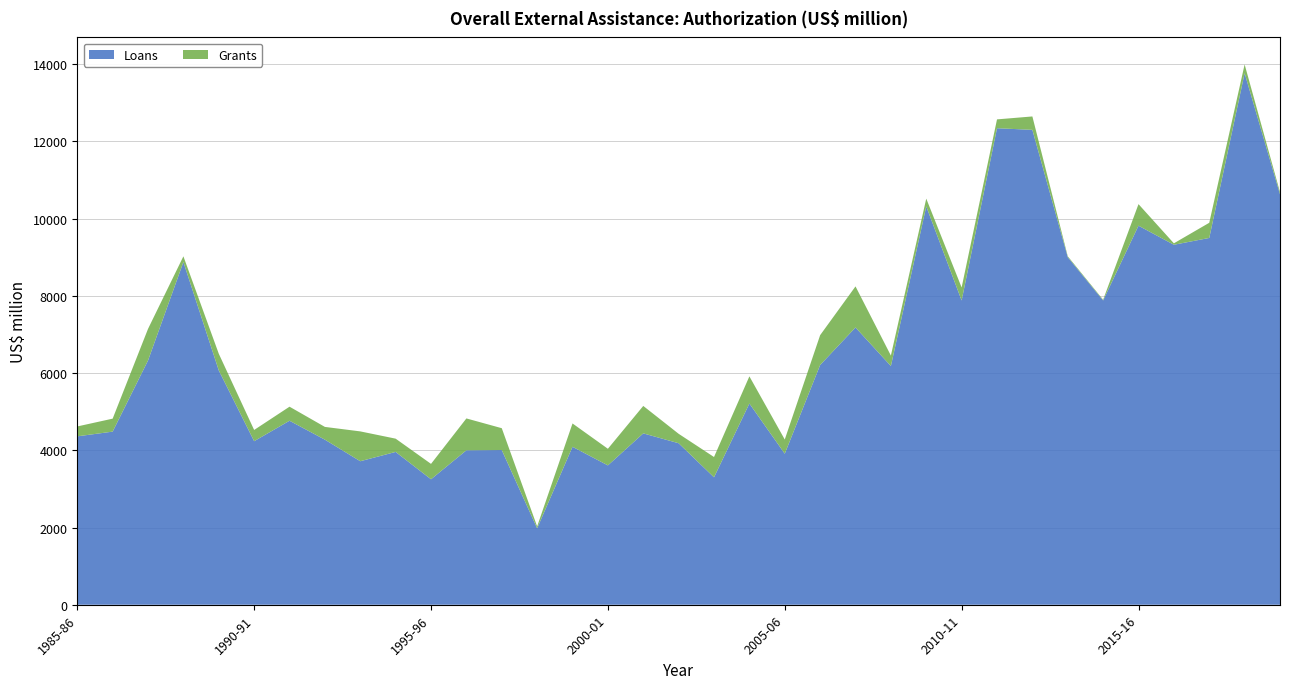

Reading left to right, extract all data points from this chart.

Loans: 4362.1	4484.2	6326.7	8877.0	6069.9	4236.4	4766.0	4275.7	3717.5	3958.2	3249.8	4000.4	4006.8	1979.2	4091.4	3609.4	4438.7	4183.5	3300.8	5212.2	3912.2	6209.8	7182.1	6183.2	10318.0	7881.0	12343.4	12301.0	9003.7	7881.8	9818.2	9324.9	9501.0	13768.4	10632.1
Grants: 256.2	336.1	819.2	147.9	432.6	291.0	364.1	330.7	772.7	343.8	399.0	825.6	566.3	49.9	604.4	430.7	711.1	244.4	525.9	703.7	368.1	773.0	1064.0	271.6	201.8	337.4	229.1	347.4	23.2	19.6	558.9	37.1	392.9	227.5	54.8